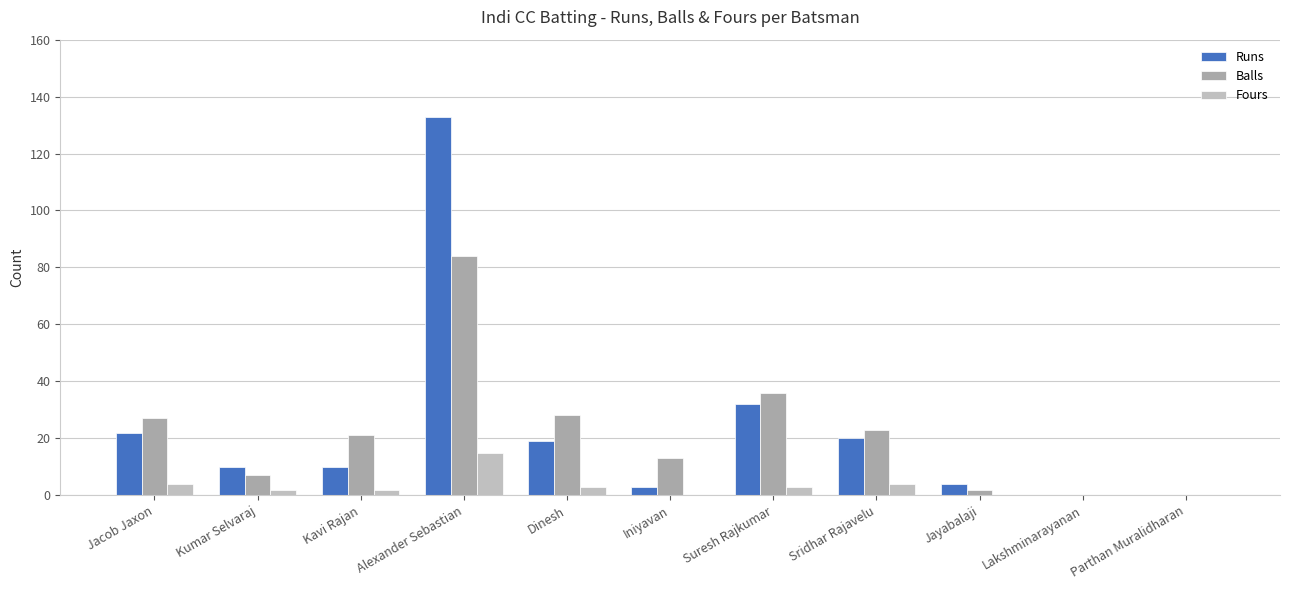

At which label does Balls first exceed 21?

Jacob Jaxon